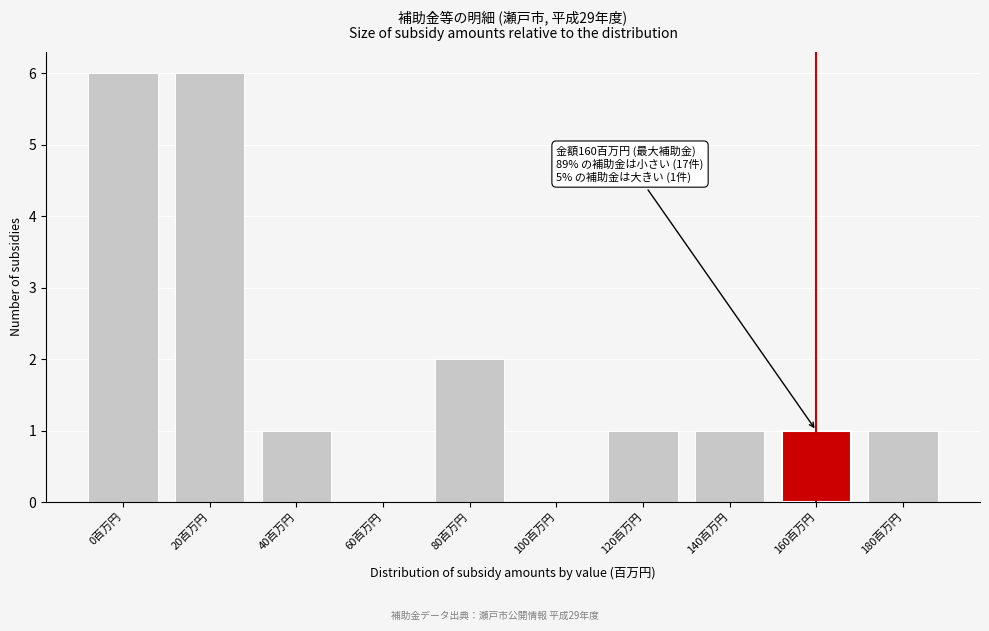

Reading right to left, what are all the values shown in this chart?

180百万円=1	160百万円=1	140百万円=1	120百万円=1	100百万円=0	80百万円=2	60百万円=0	40百万円=1	20百万円=6	0百万円=6